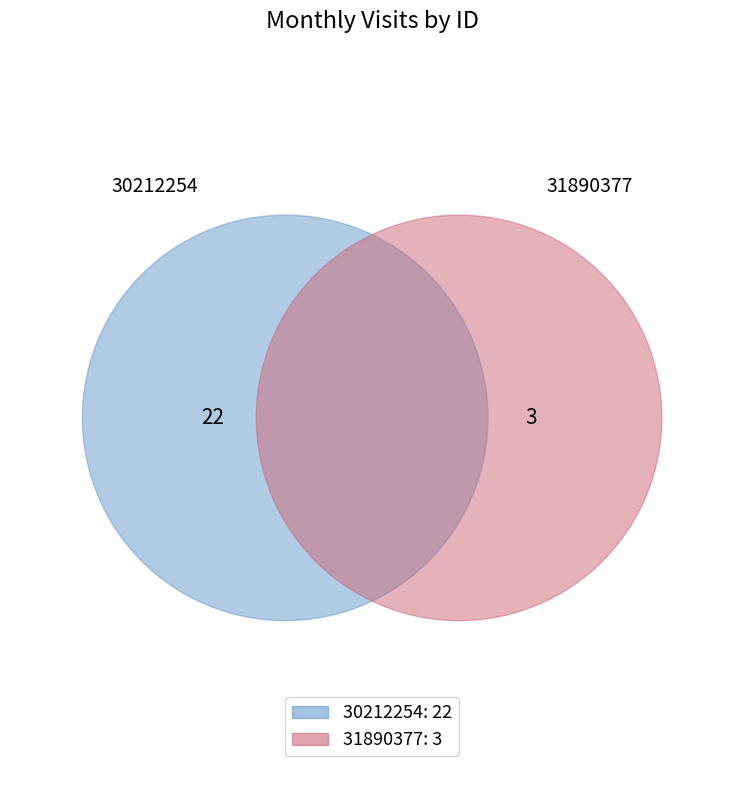

What is the smallest slice in the pie chart?

31890377